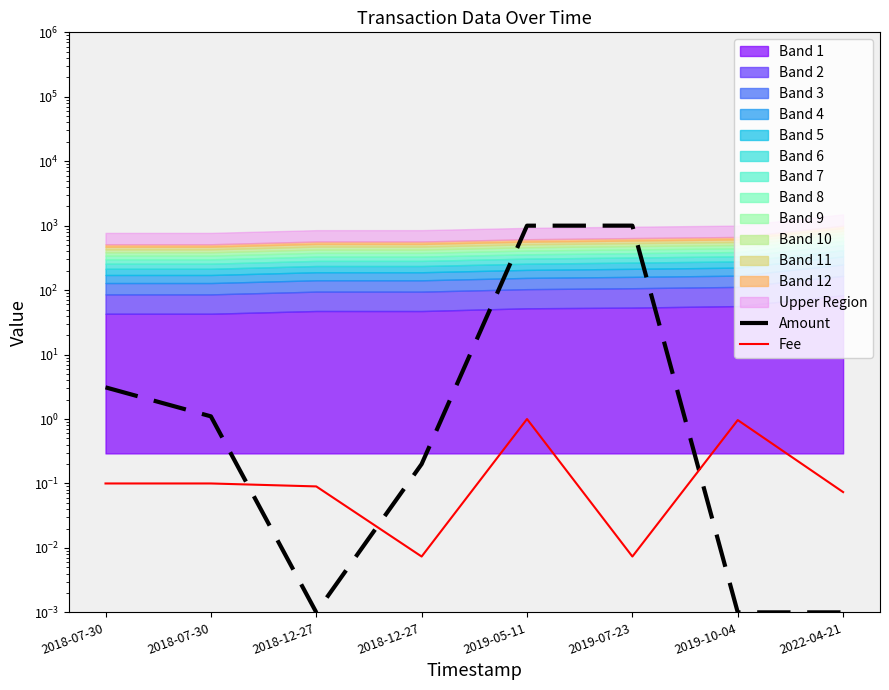

Reading left to right, extract all data points from this chart.

Amount: 2018-07-30=3.1	2018-07-30=1.1	2018-12-27=0.0	2018-12-27=0.2	2019-05-11=999.7	2019-07-23=1001.4	2019-10-04=0.0	2022-04-21=0.0
Fee: 2018-07-30=0.1	2018-07-30=0.1	2018-12-27=0.1	2018-12-27=0.0	2019-05-11=1.0	2019-07-23=0.0	2019-10-04=1.0	2022-04-21=0.1